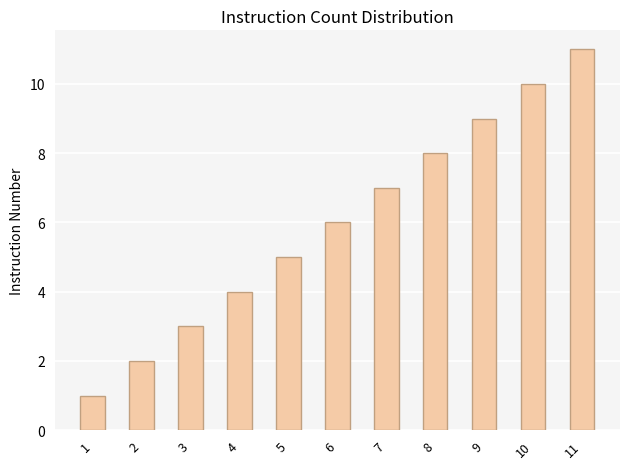

Rank the categories by value from highest to lowest.

11, 10, 9, 8, 7, 6, 5, 4, 3, 2, 1